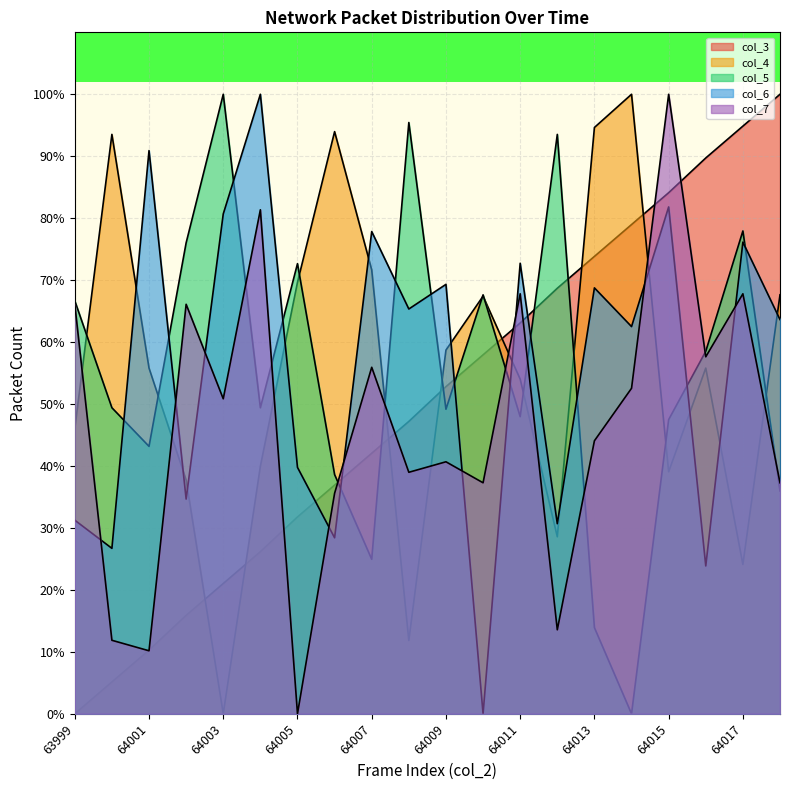

Which has a higher value, 64006 or 64002?

64006